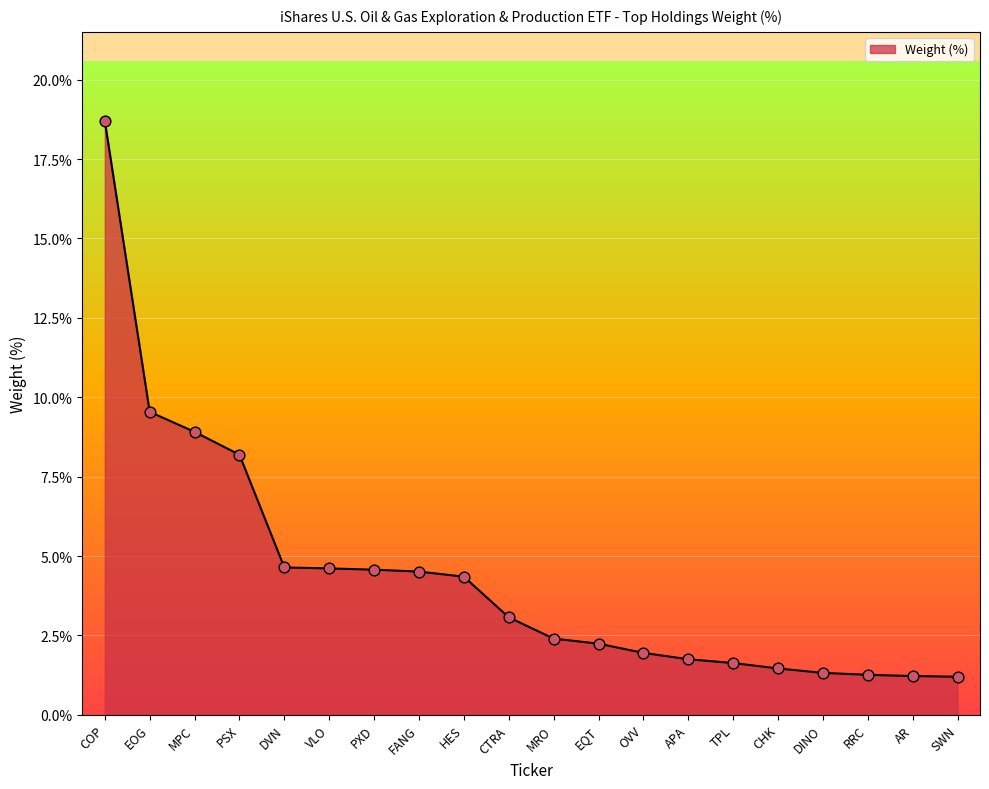

Which has a higher value, CHK or DVN?

DVN